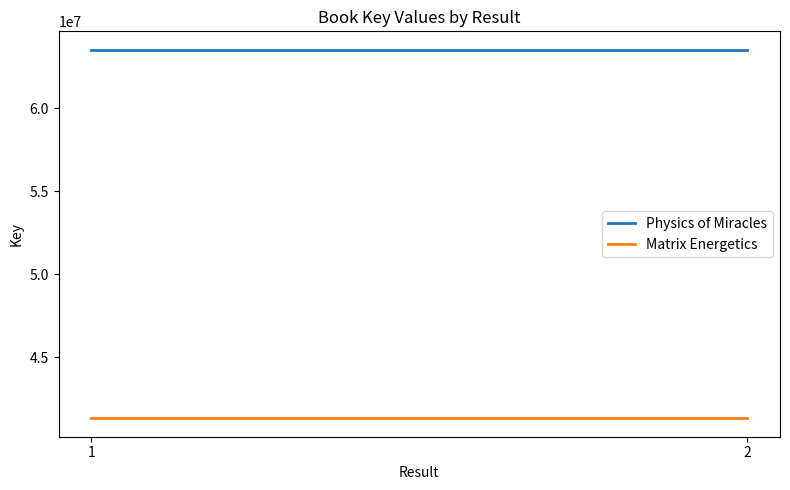

What is the approximate value of Physics of Miracles at 1?

63516792